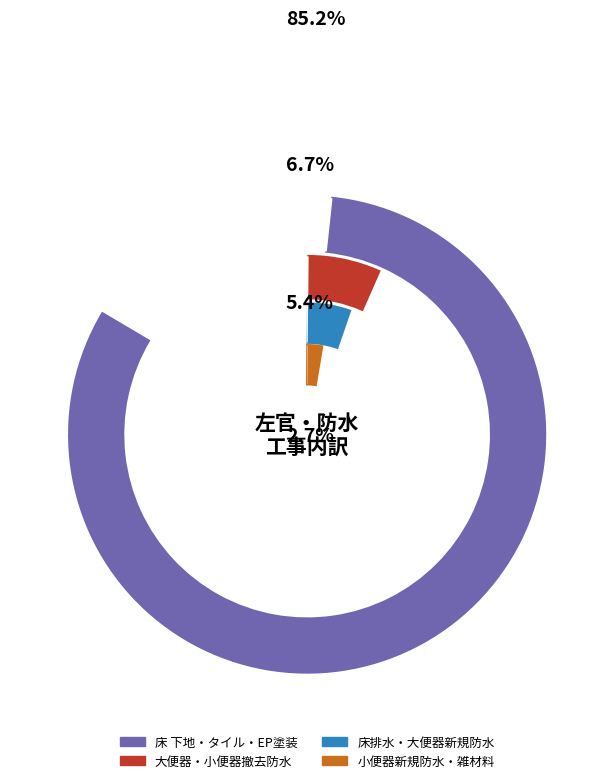

To the nearest percent, what is the difference between the 雑材料 and 大便器新規排水穴廻り防水 slice percentages?

3%